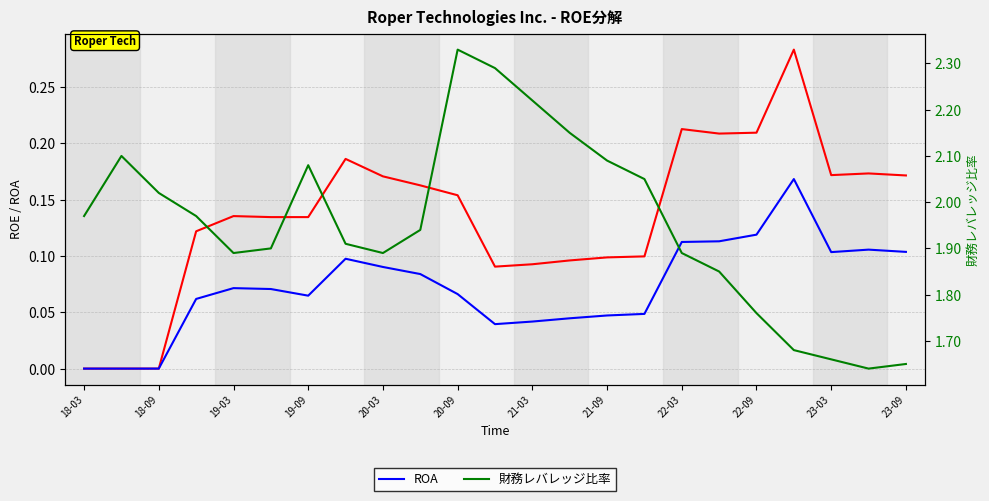

At which label does ROE reach its minimum?

18-03